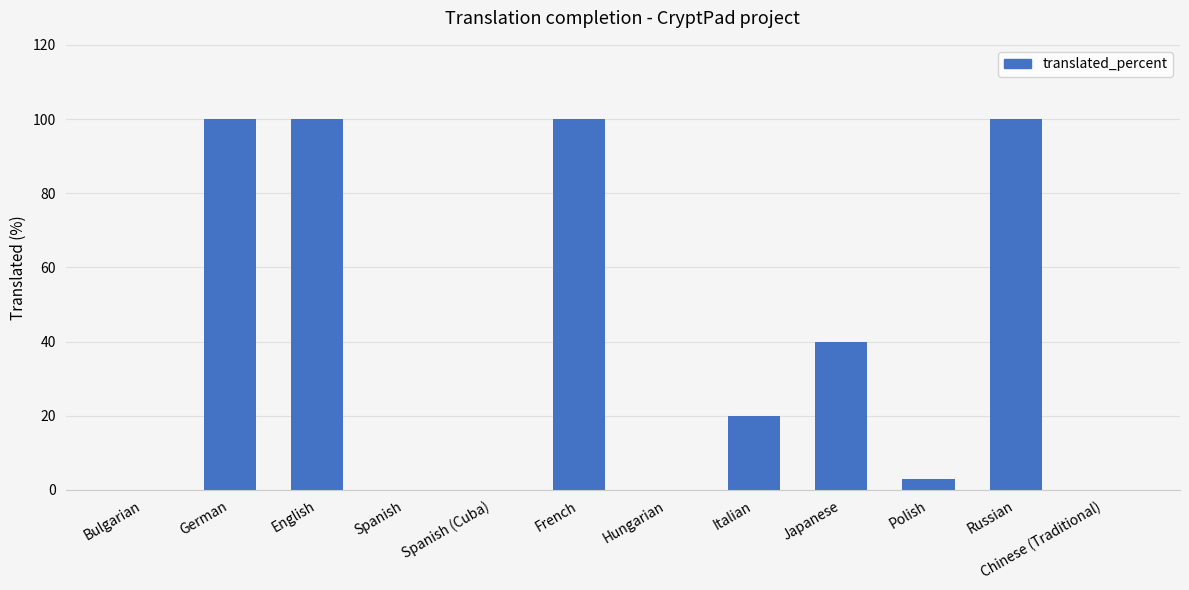

The chart shows a value of 42.1 at Spanish. True or false?

False